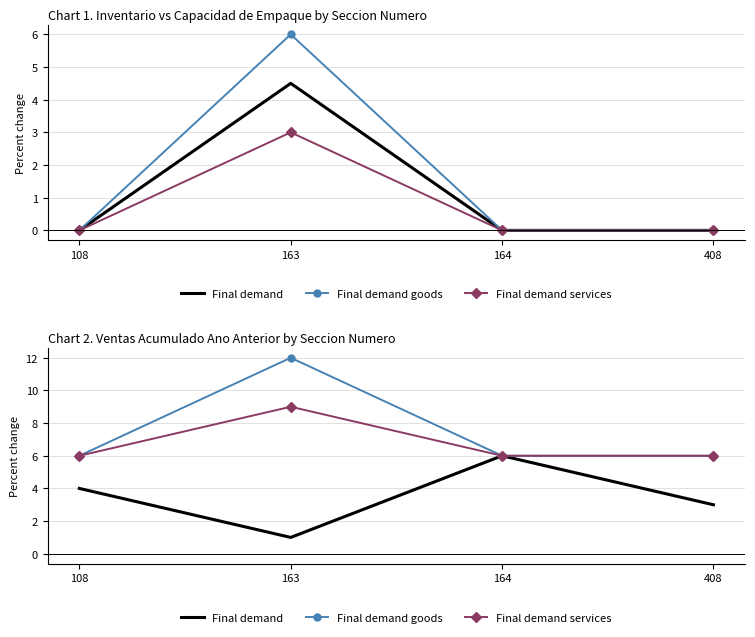

How many values in the Final demand goods series exceed 6?

1